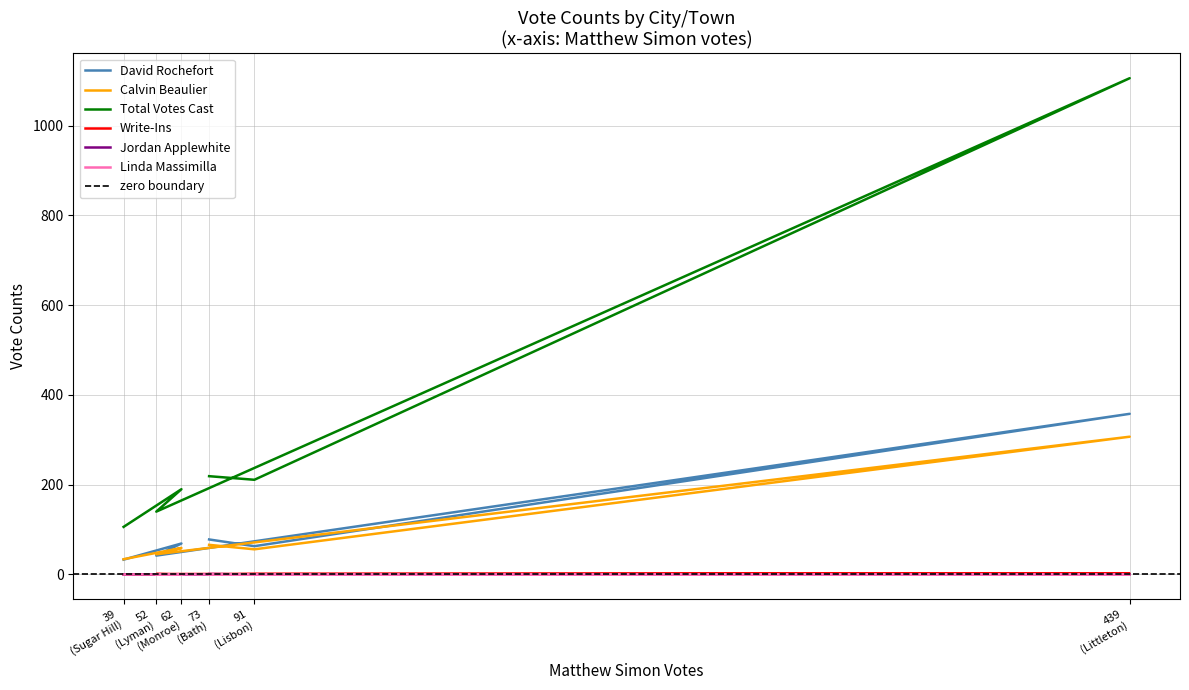

Is it true that Calvin Beaulier equals 90 at 62 (Monroe)?

False